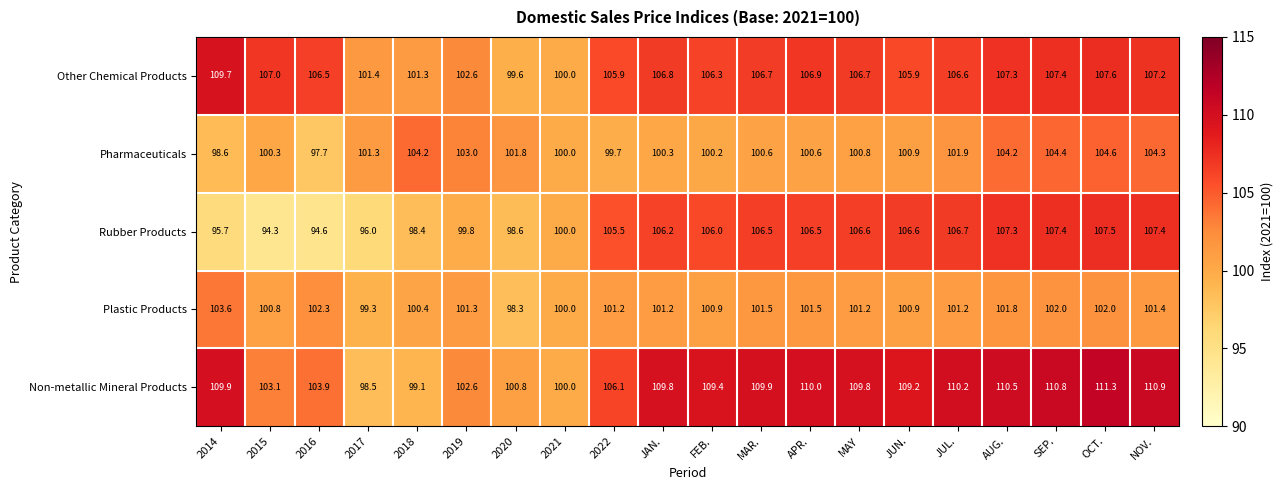

What is the total value across all series at JUL.?

526.6